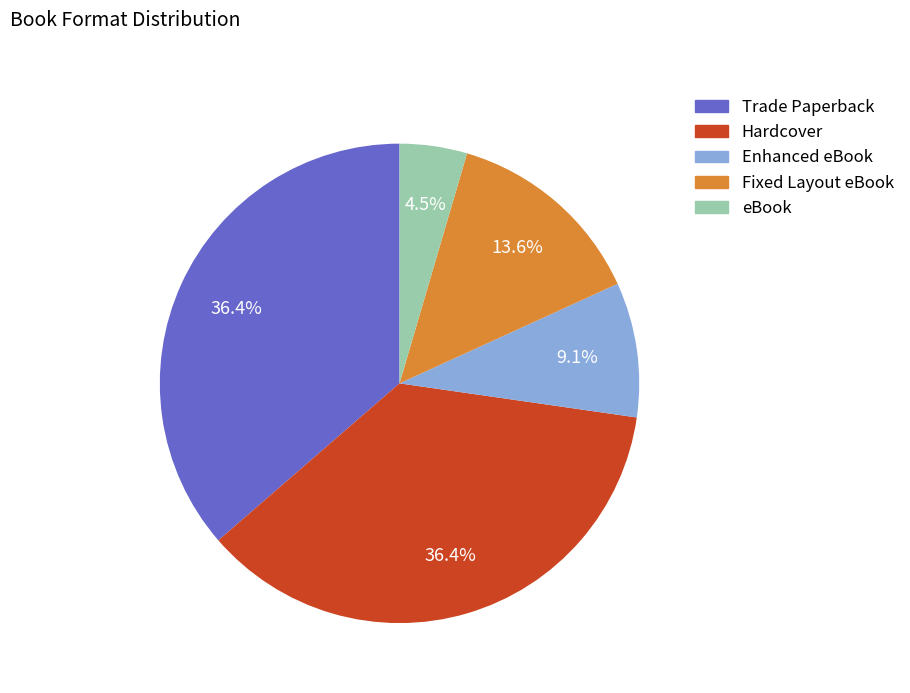

What portion of the pie excludes Hardcover?

63.6%